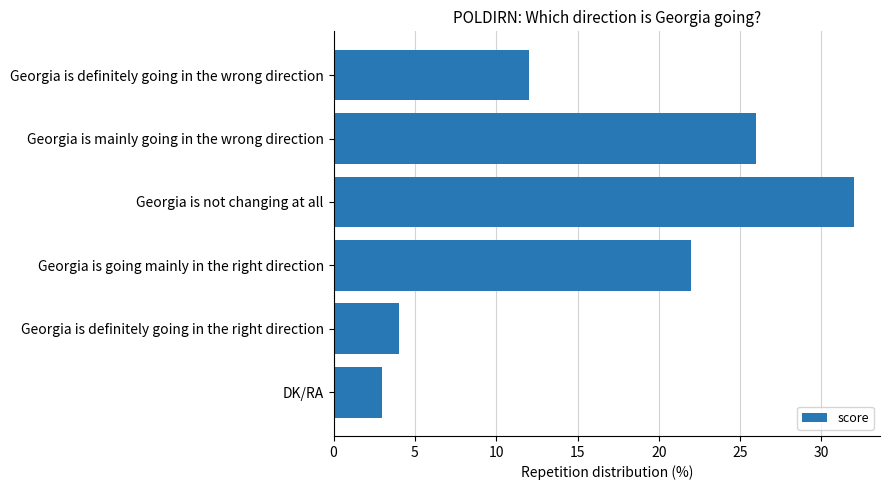

What is the difference between the second highest and second lowest values?

22